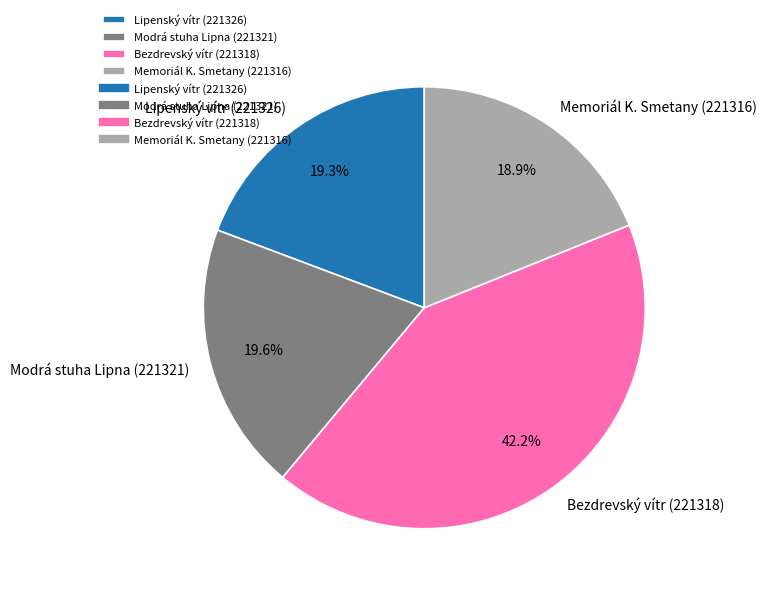

Is there any slice that represents more than half of the pie?

No